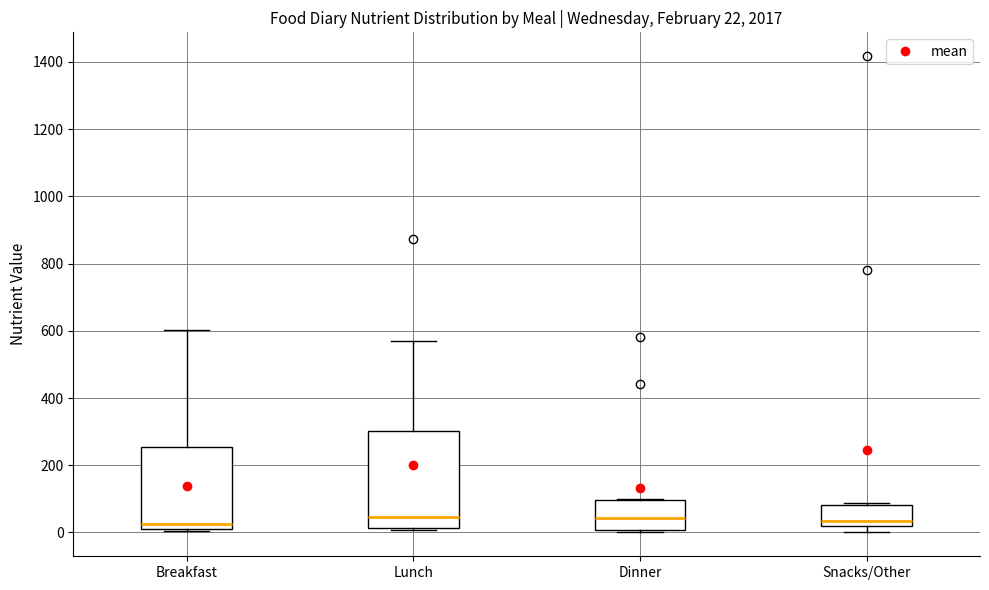

Which box is the tallest, from its lower edge to its upper edge?

Lunch